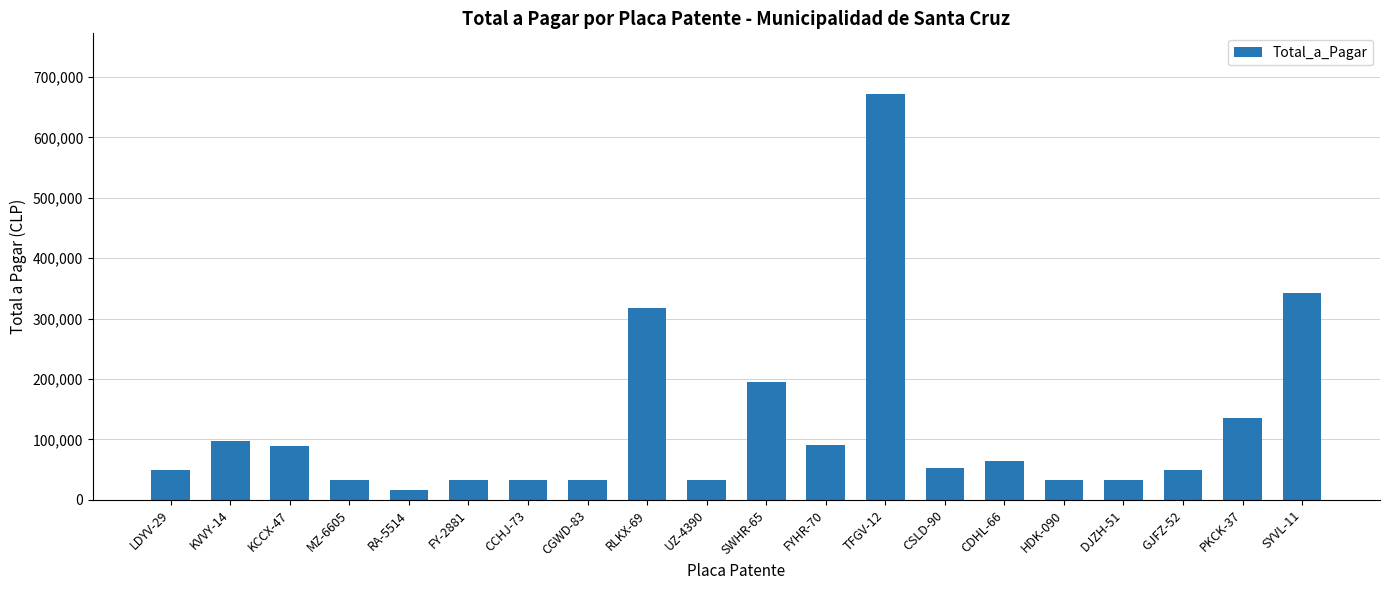

How many data points are less than 53498?

10